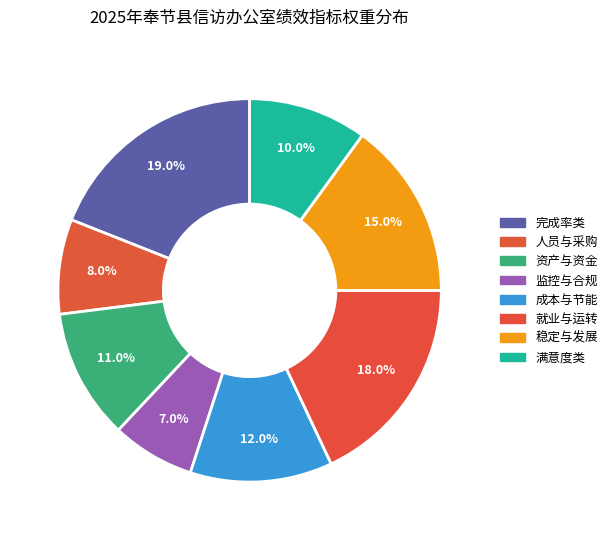

Count the number of slices in the pie.

8